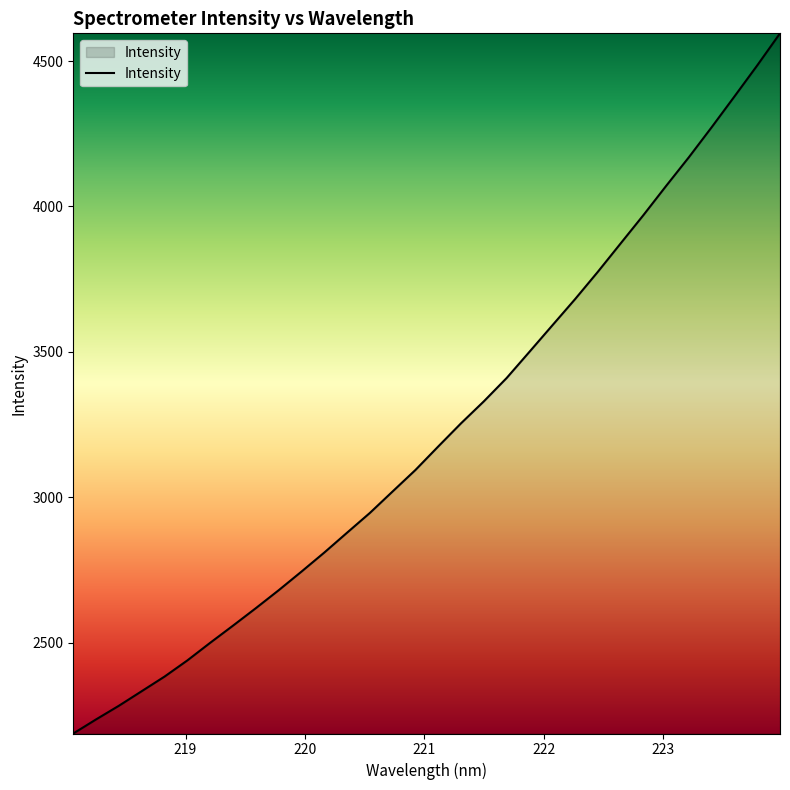

Reading left to right, what are all the values shown in this chart?

2187.8	2236.3	2283.3	2333.4	2383.5	2439.2	2499.7	2558.7	2618.7	2680.3	2744.4	2809.9	2878.2	2946.2	3020.2	3094.0	3174.8	3254.4	3329.9	3410.1	3500.1	3590.6	3681.0	3775.0	3872.6	3969.9	4070.6	4169.3	4272.5	4378.2	4484.9	4595.2